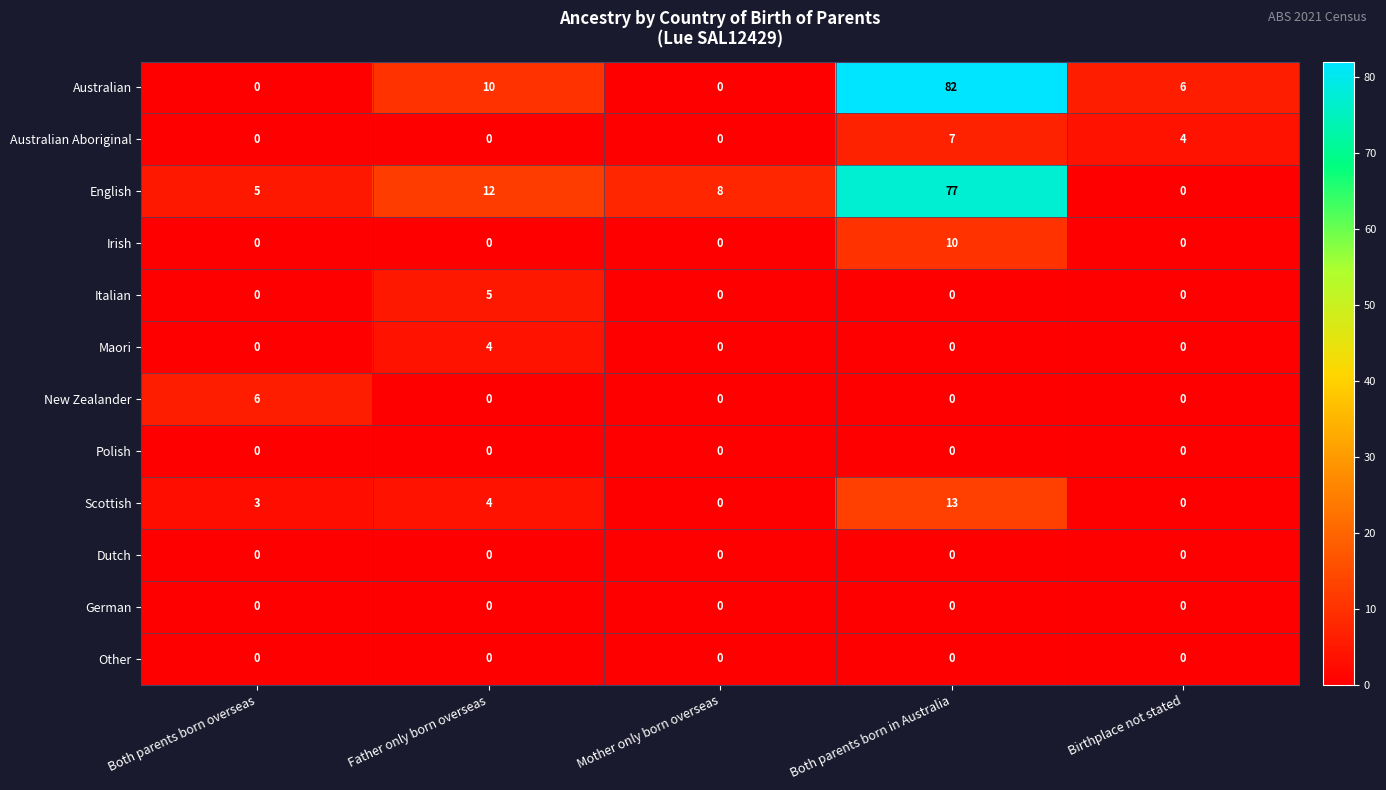

What is the difference between the second highest and second lowest values in the English series?

7